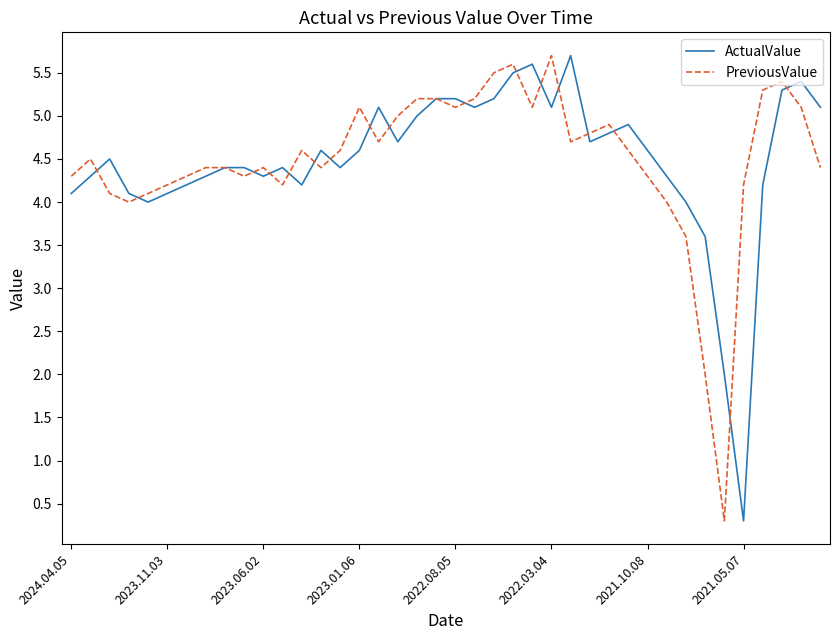

What is the maximum value for ActualValue?

5.7